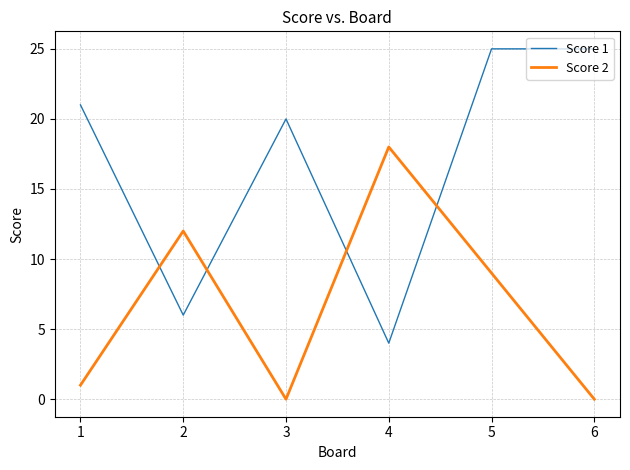

What is the difference between the highest and lowest values at 3?

20